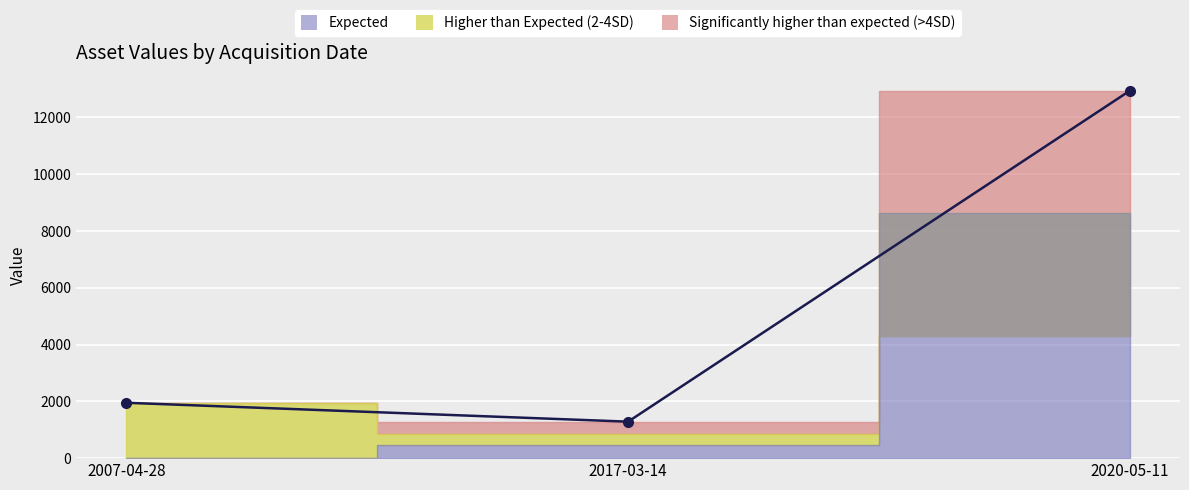

What is the approximate value at 2007-04-28?

1950.0